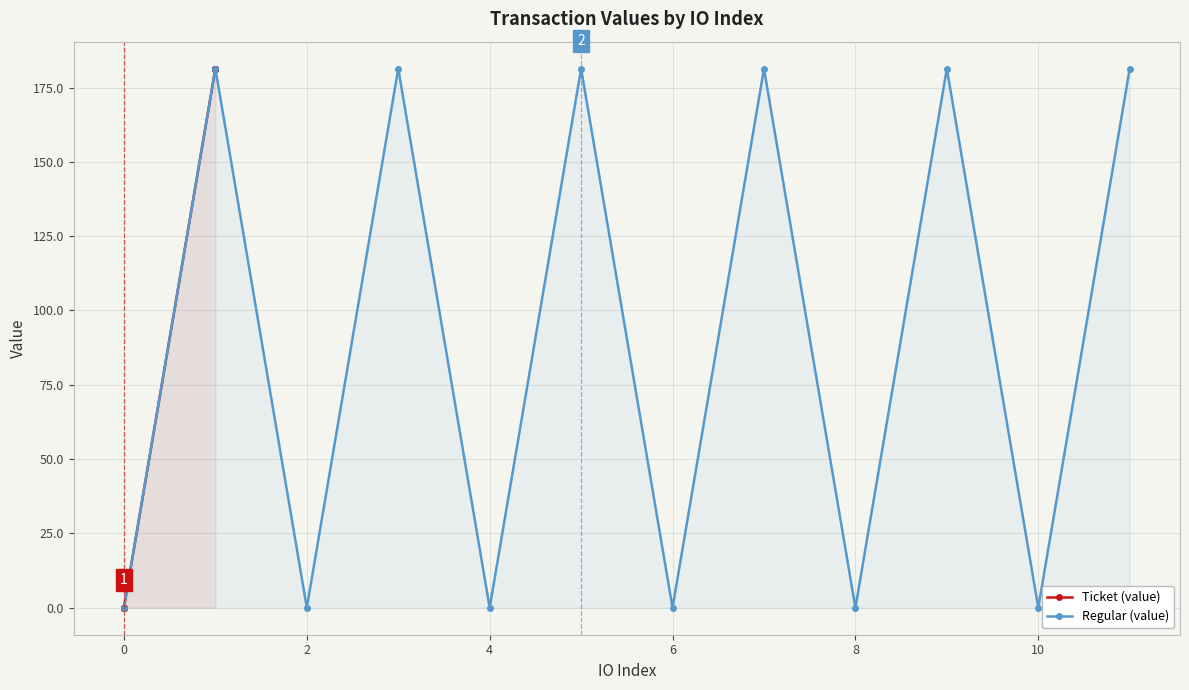

Reading left to right, what are all the values shown in this chart?

Ticket (value): 0.0	0.0	0.0	0.0	0.0	0.0	181.4	181.4	181.4	181.4	181.4	181.4
Regular (value): 0.0	181.4	0.0	181.4	0.0	181.4	0.0	181.4	0.0	181.4	0.0	181.4